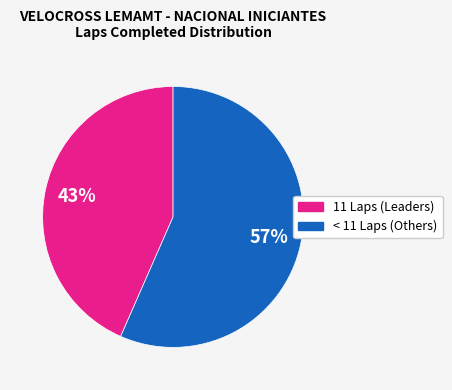

Is there a majority slice in this chart?

Yes